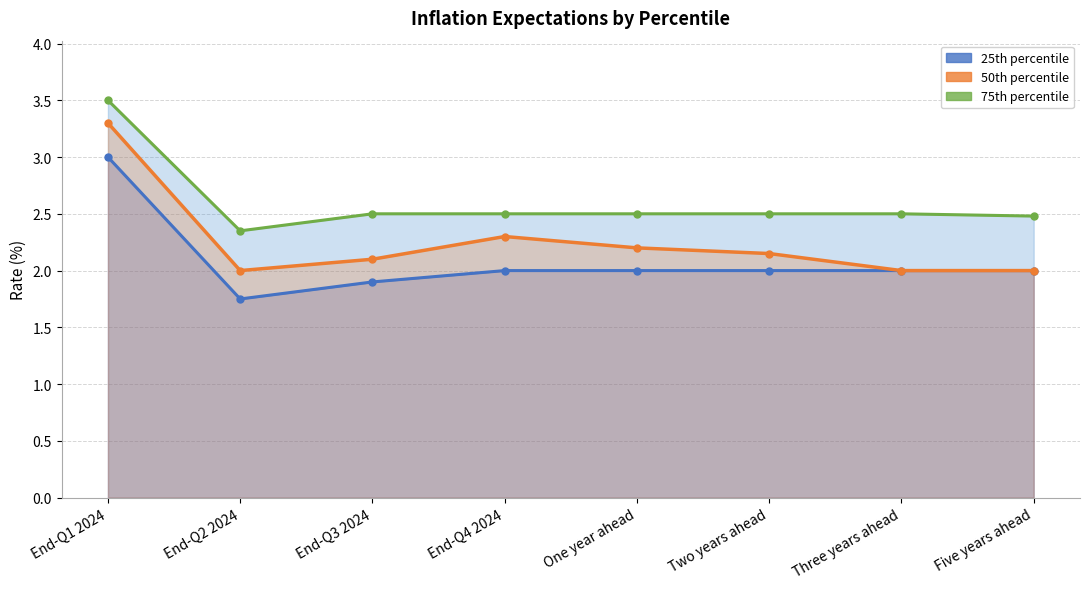

Is it true that 25th percentile line equals 2.0 at End-Q4 2024?

True